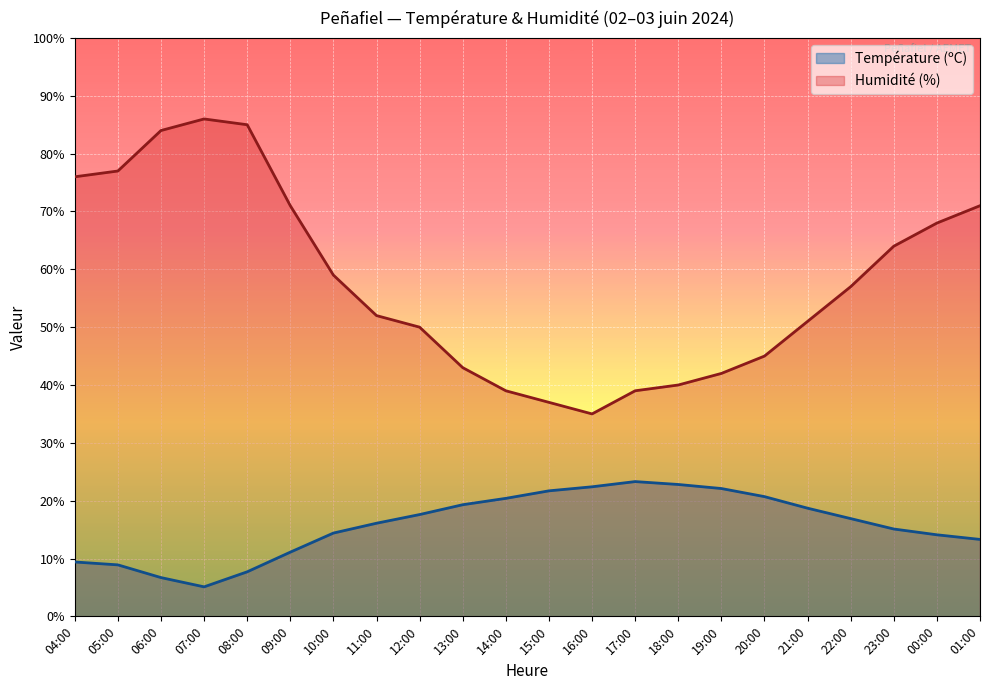

The Température (ºC) series shows 13.3 at 04:00. True or false?

False